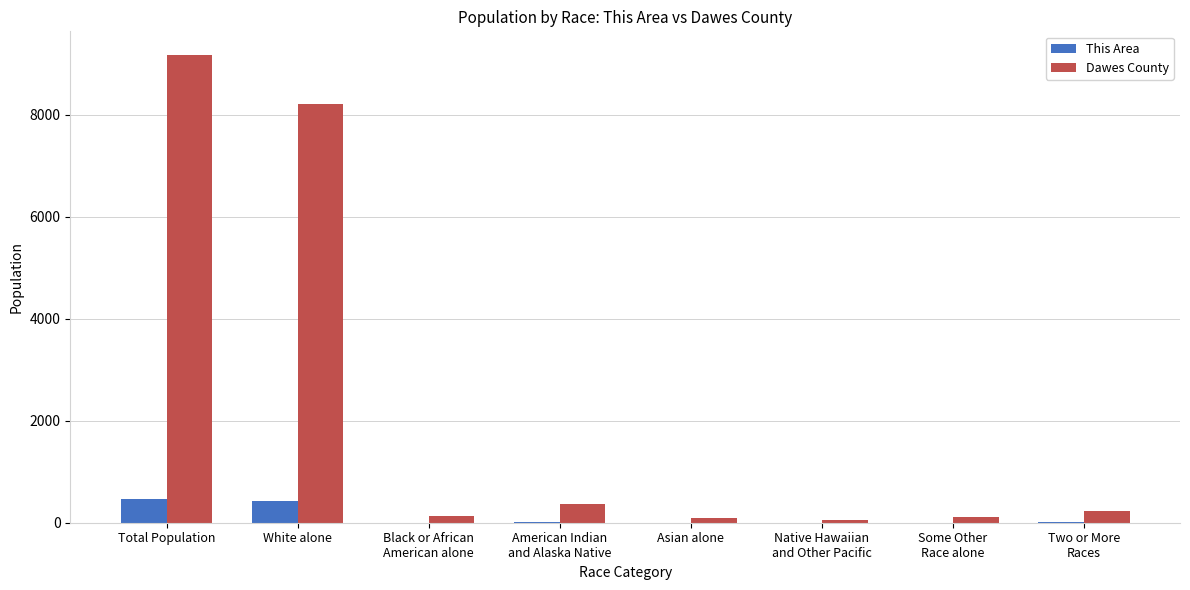

True or false: This Area has a value of 3 at Some Other
Race alone.

True